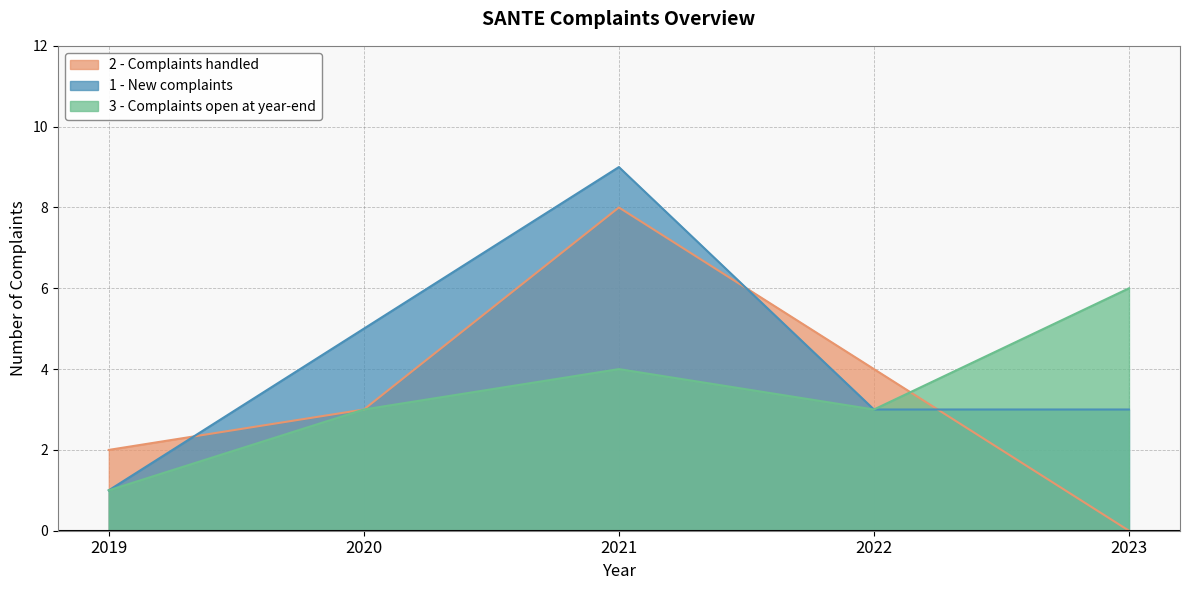

What is the value of the 2 - Complaints handled point at the 4th from the left?

4